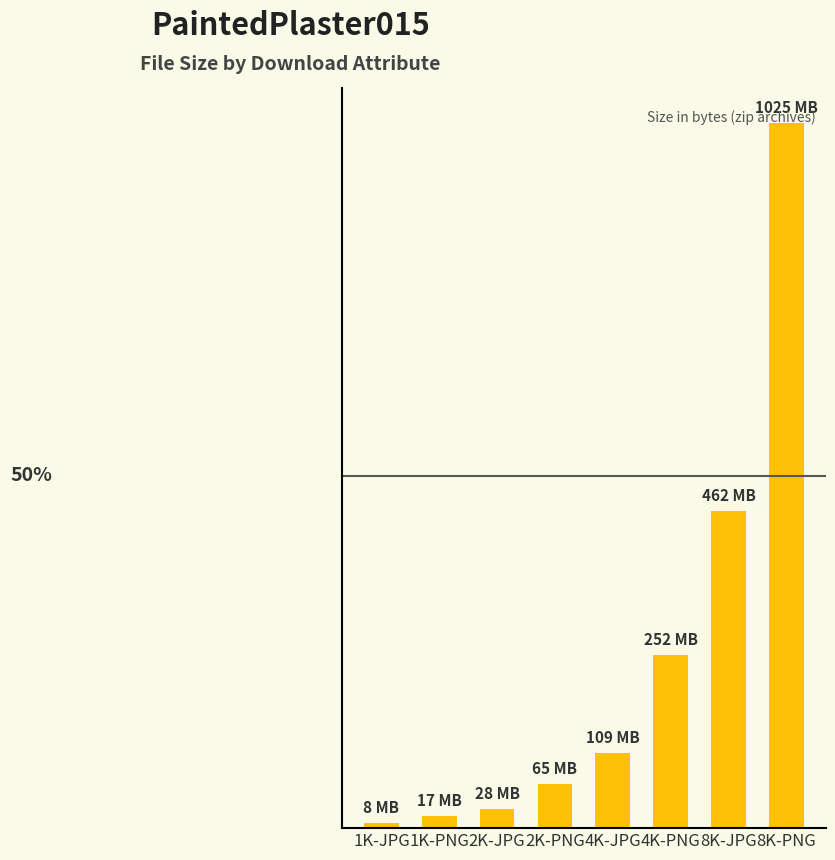

Is it true that the value at 2K-PNG is 27112824?

False